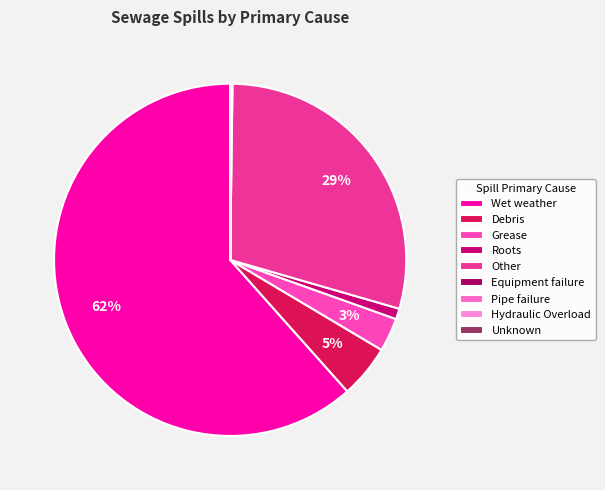

Count the number of slices in the pie.

9